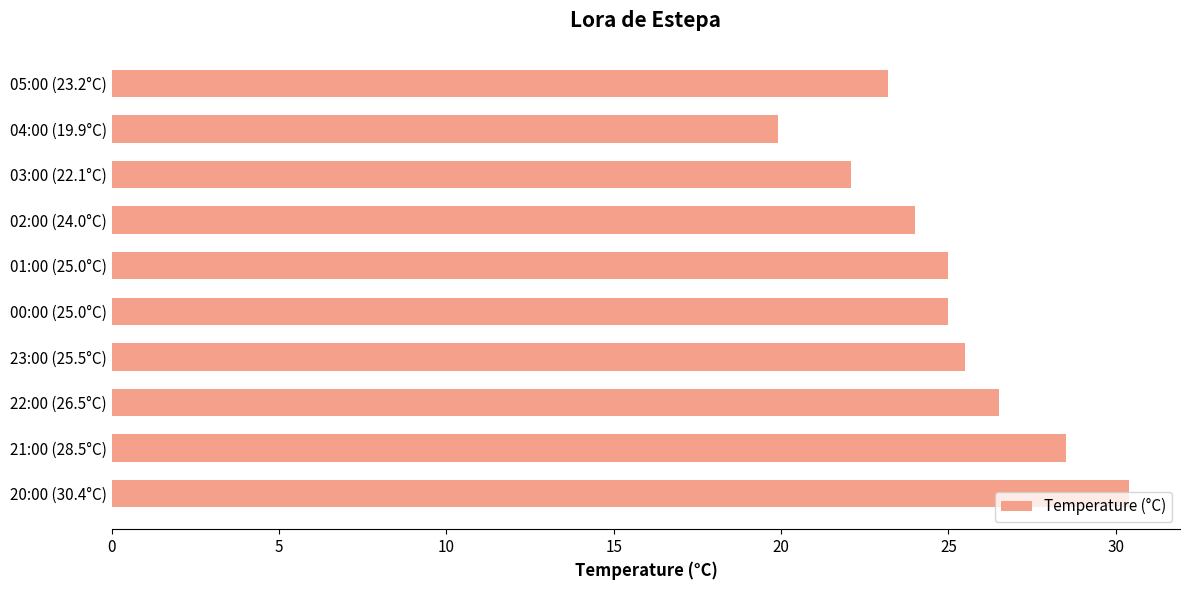

Approximately how many times larger is the value at 04:00 (19.9°C) compared to 00:00 (25.0°C)?

0.8